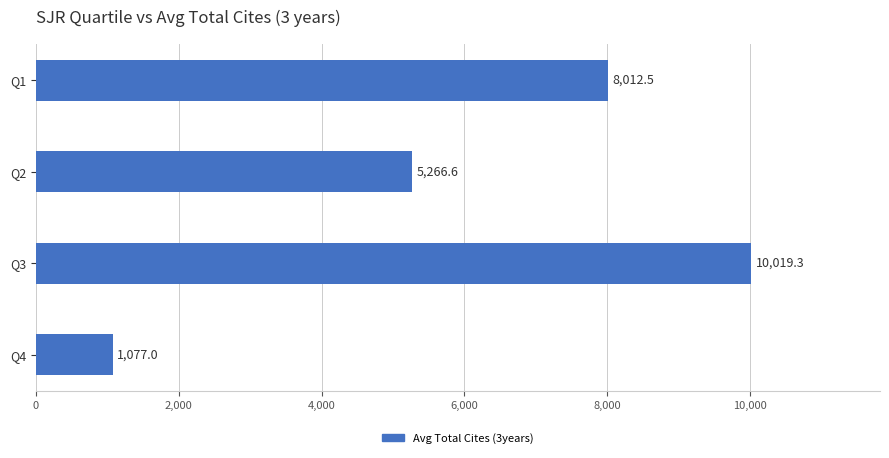

At which category does the chart reach its minimum across all series?

Q4